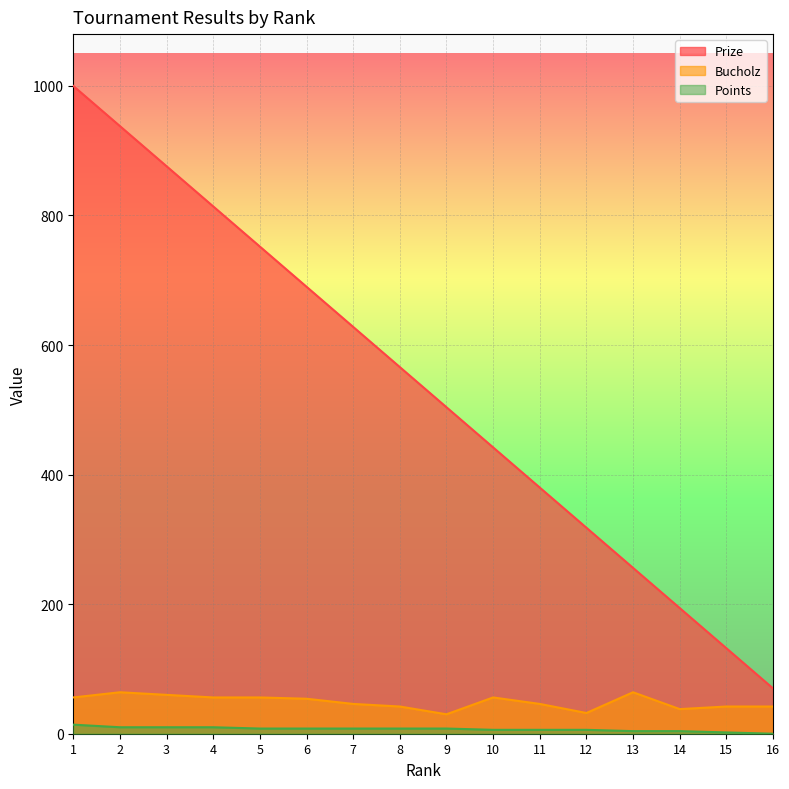

Count the number of data series in this chart.

3